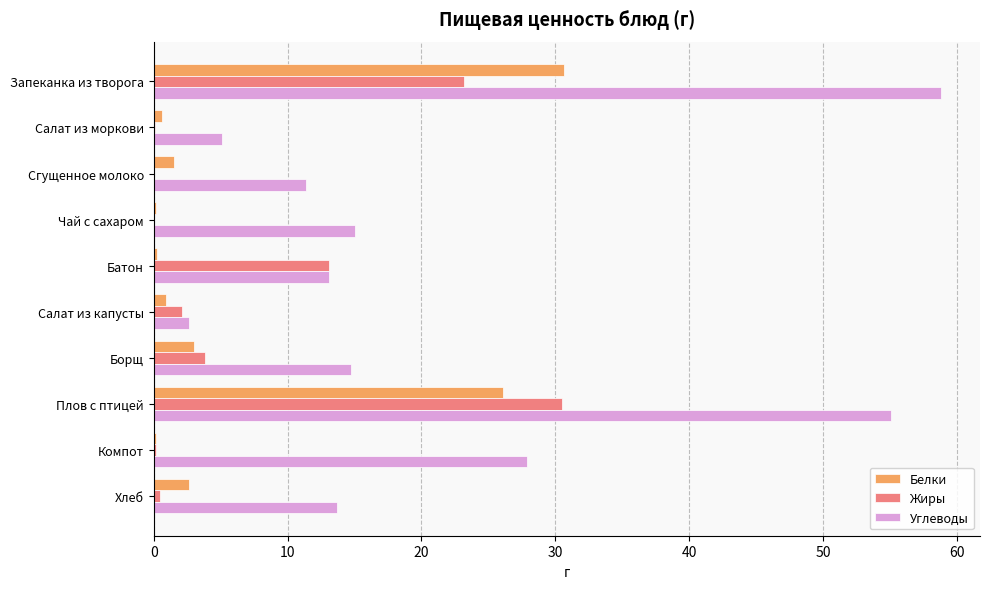

What is the greatest value displayed?

58.8